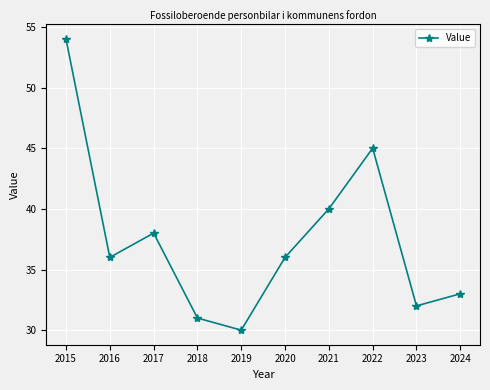

What is the sum of all values?

375